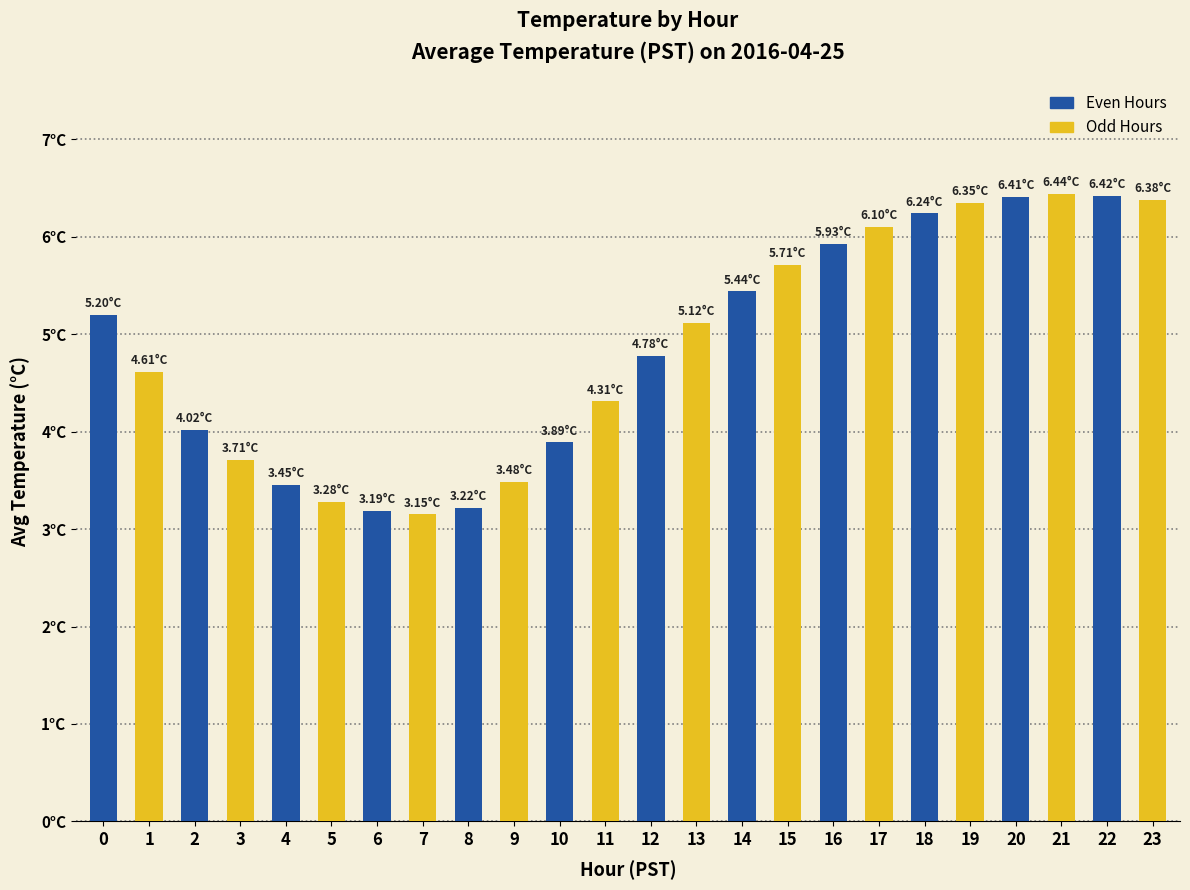

Does the chart contain any negative values?

No